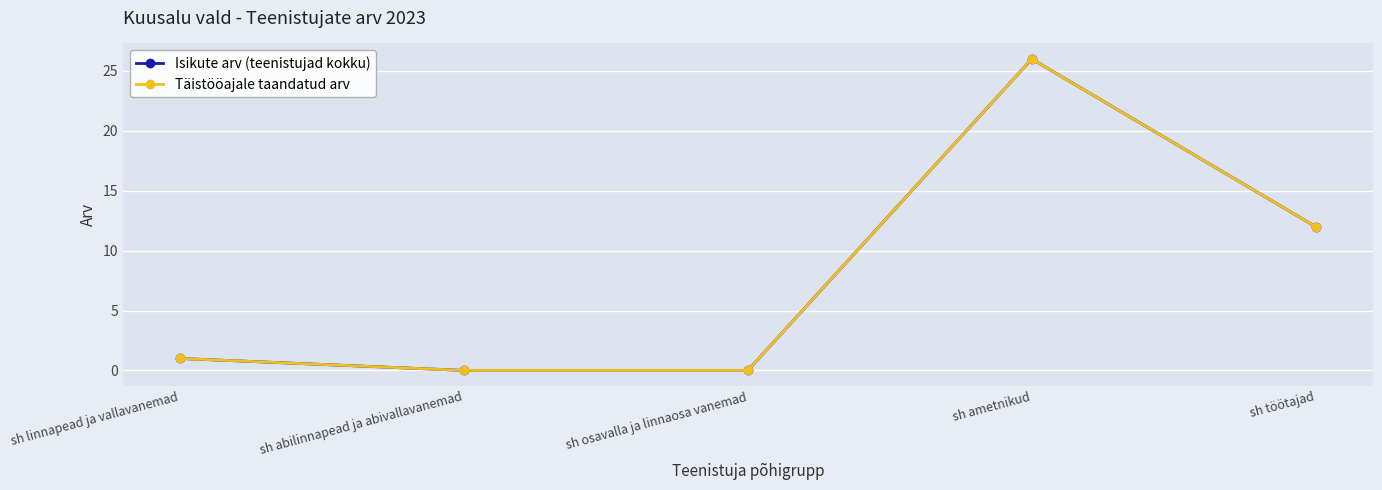

Between sh abilinnapead ja abivallavanemad and sh osavalla ja linnaosa vanemad, which is larger?

sh abilinnapead ja abivallavanemad